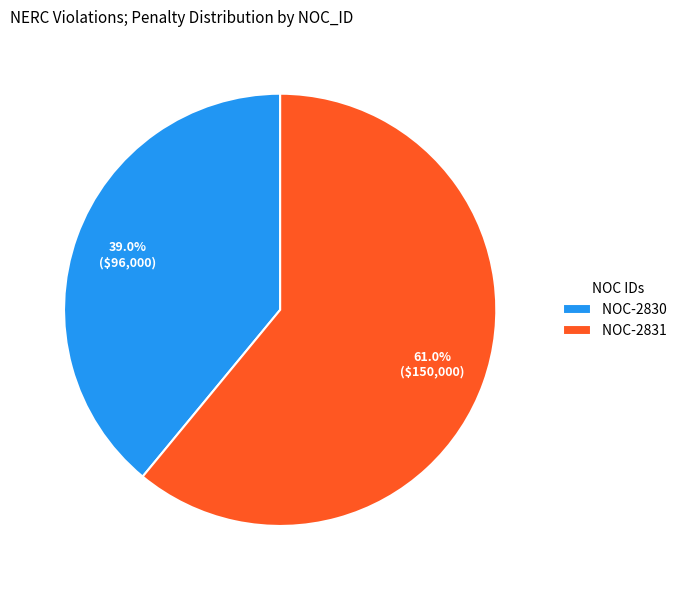

Is the sum of NOC-2830 and NOC-2831 greater than half?

Yes